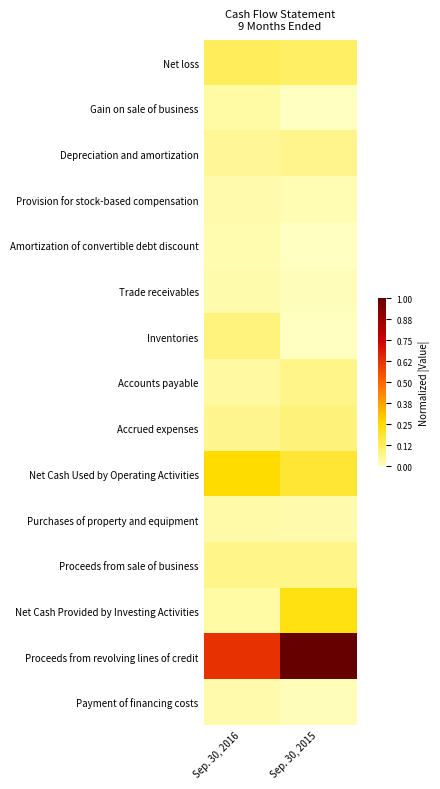

How many distinct data groups are displayed?

15